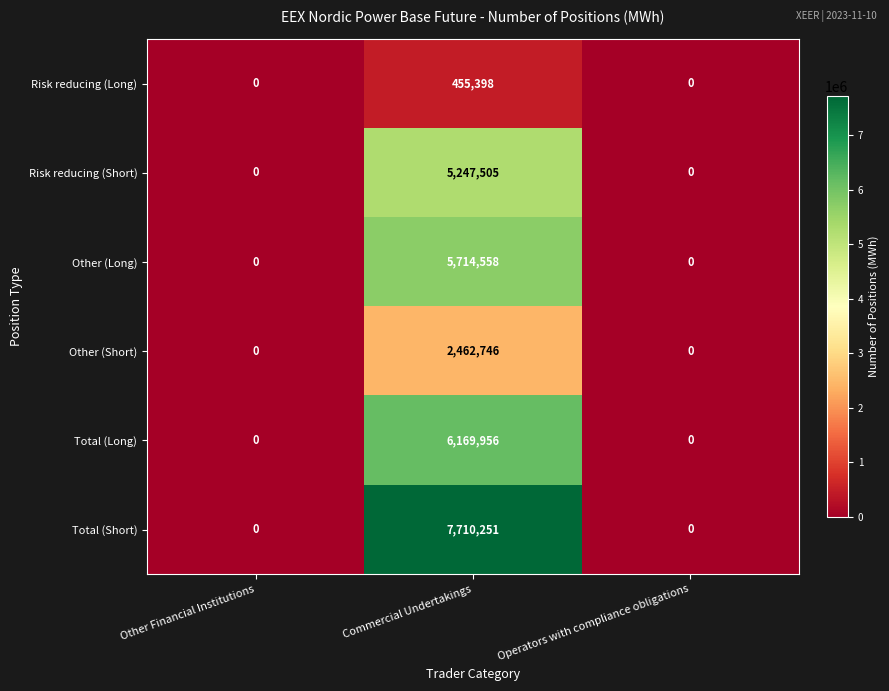

Reading left to right, list all the values displayed in this chart.

Risk reducing (Long): 0	455398	0
Risk reducing (Short): 0	5247505	0
Other (Long): 0	5714558	0
Other (Short): 0	2462746	0
Total (Long): 0	6169956	0
Total (Short): 0	7710251	0